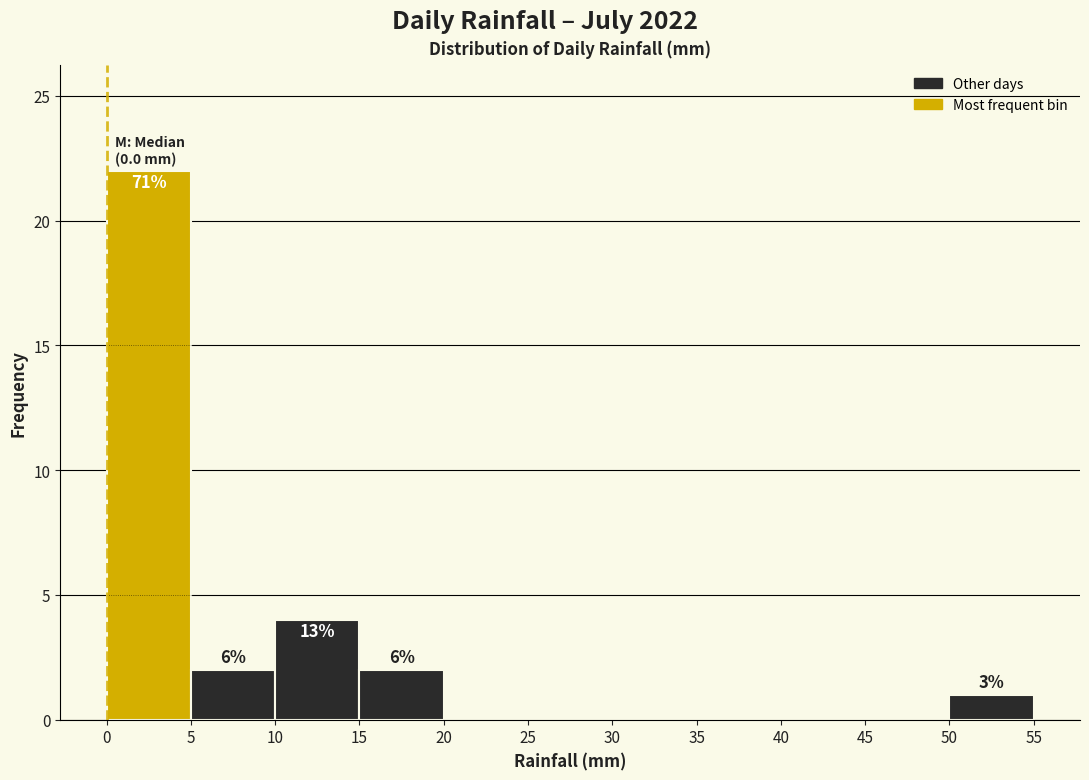

Which range on the x-axis has the tallest bar?

0 to 5